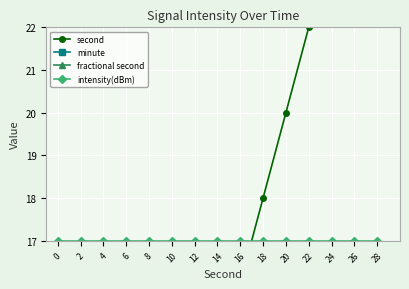

Which series has the largest range (max minus min)?

second